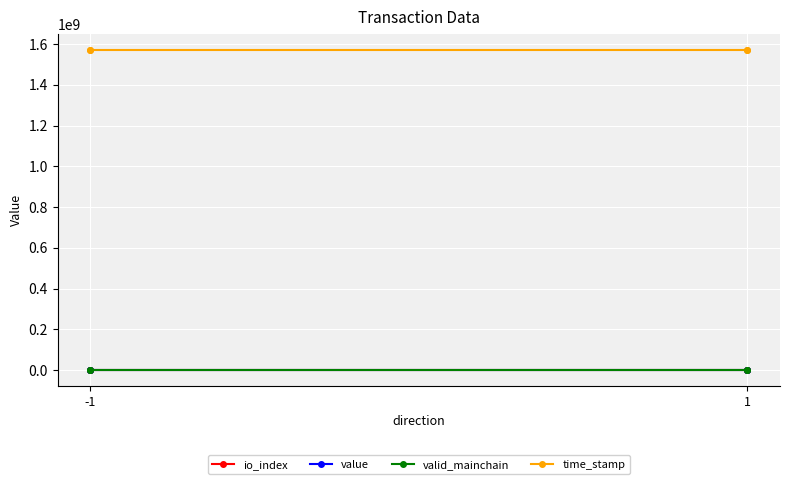

True or false: valid_mainchain and io_index cross at least once.

False